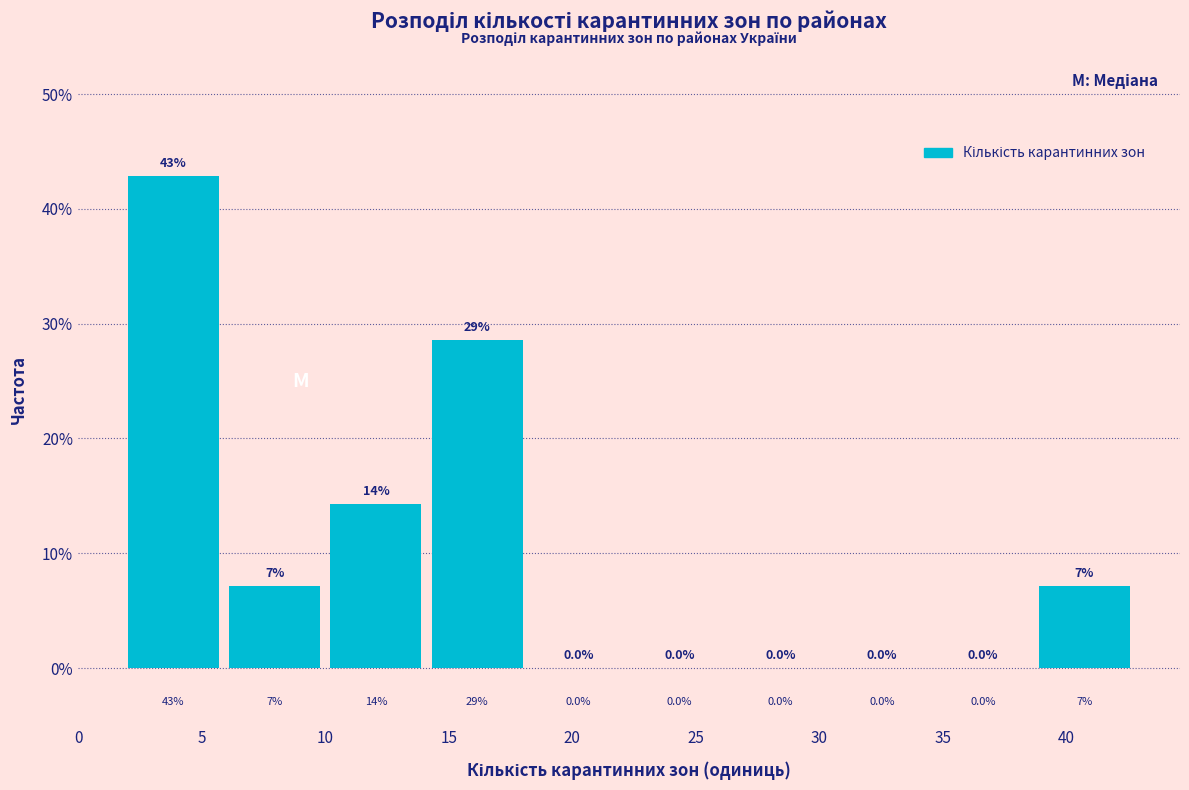

Which range on the x-axis has the tallest bar?

2.0 to 6.1